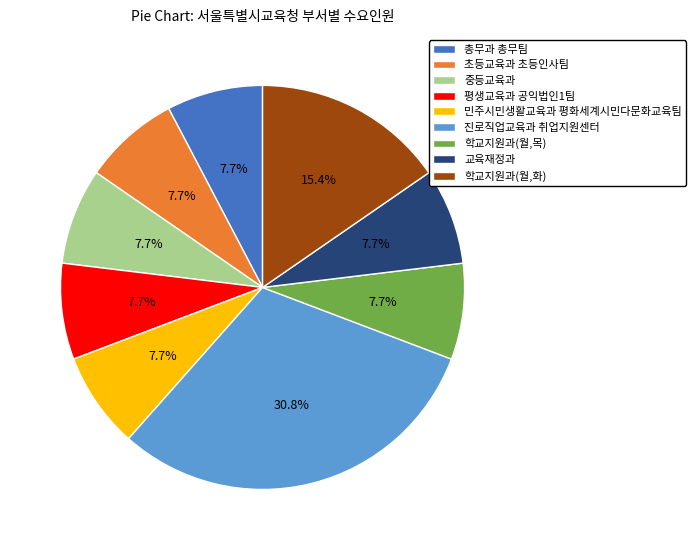

What percentage is NOT represented by 중등교육과?

92.3%